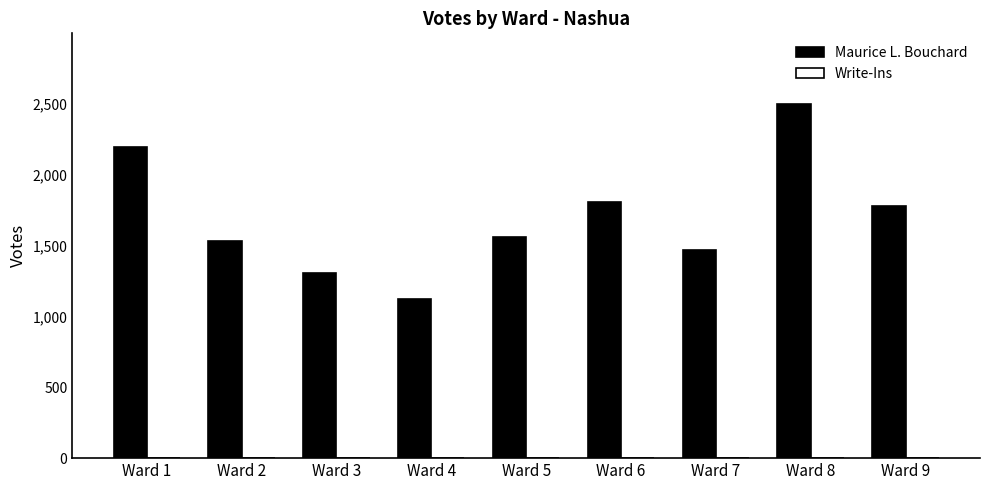

What is the smallest value displayed?

1122